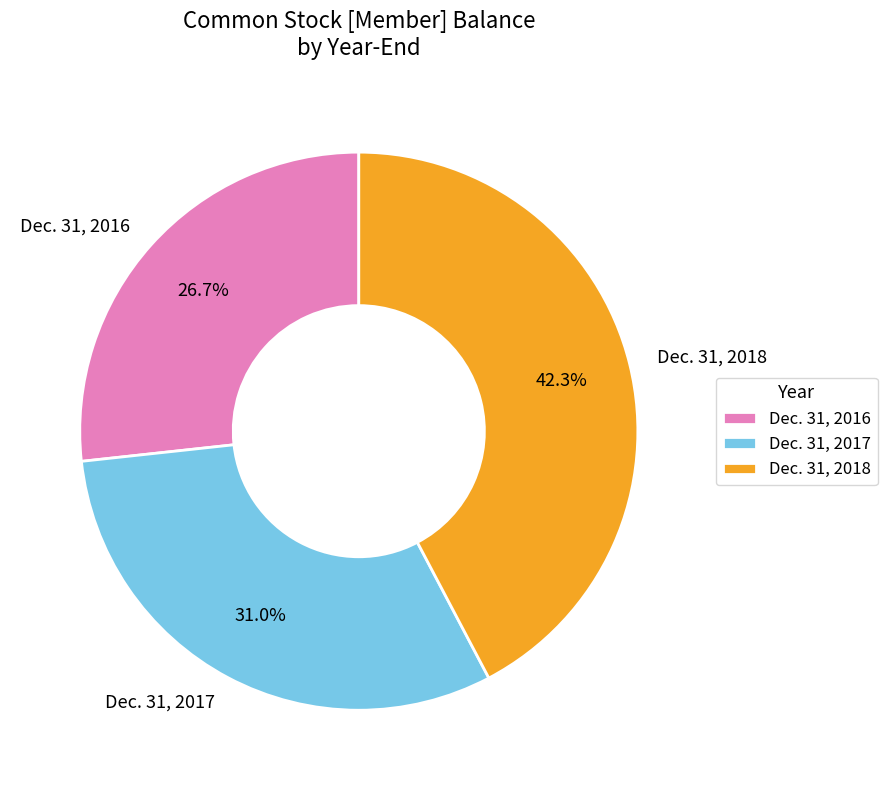

Is it true that Dec. 31, 2017 is 16% of the pie?

False